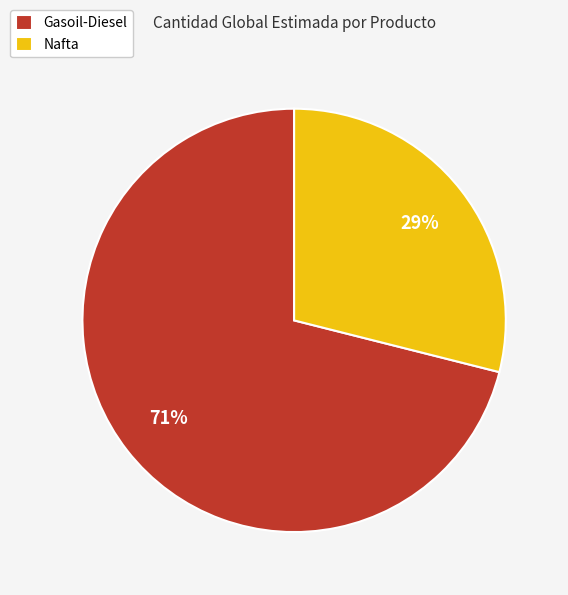

Between Nafta and Gasoil-Diesel, which is larger?

Gasoil-Diesel